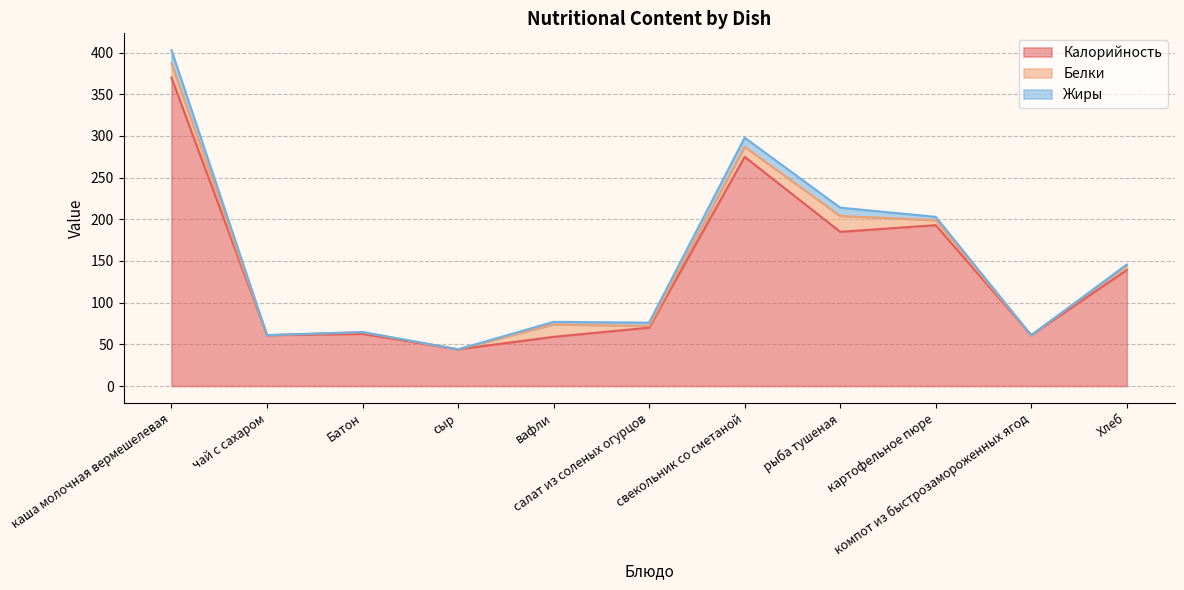

What position from the right is Хлеб?

1